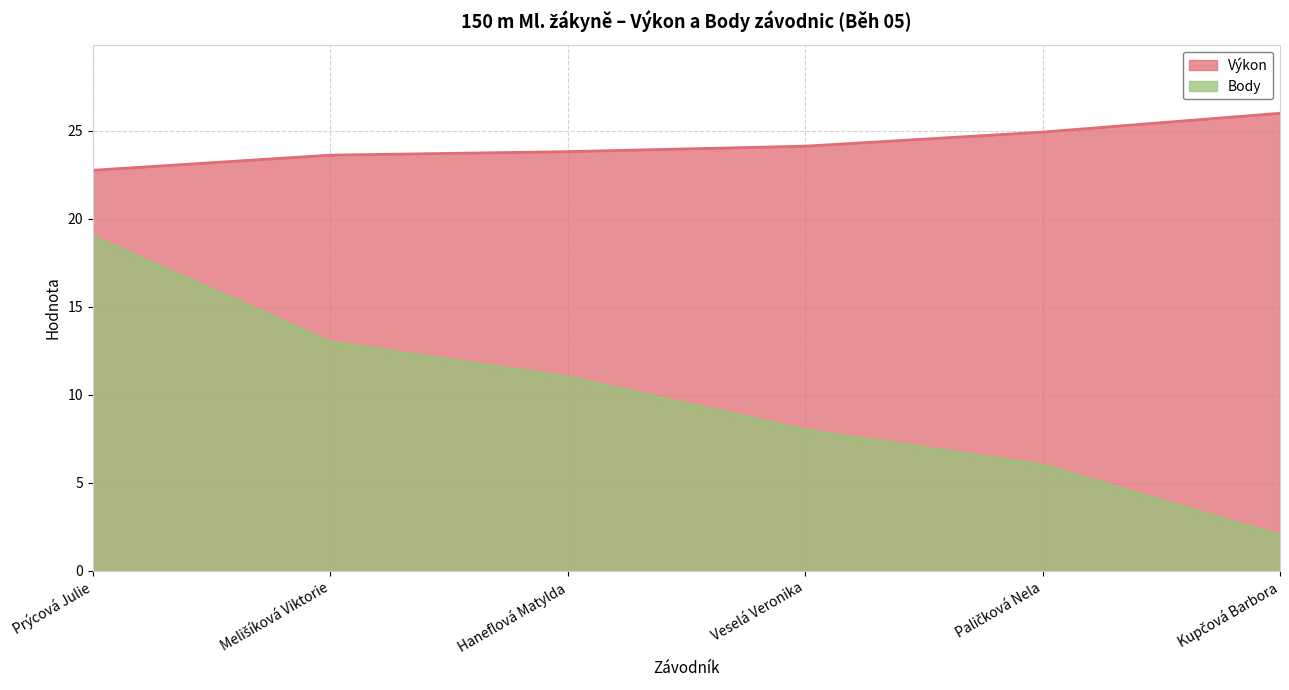

Where is Body nearest to the value 10?

Haneflová Matylda